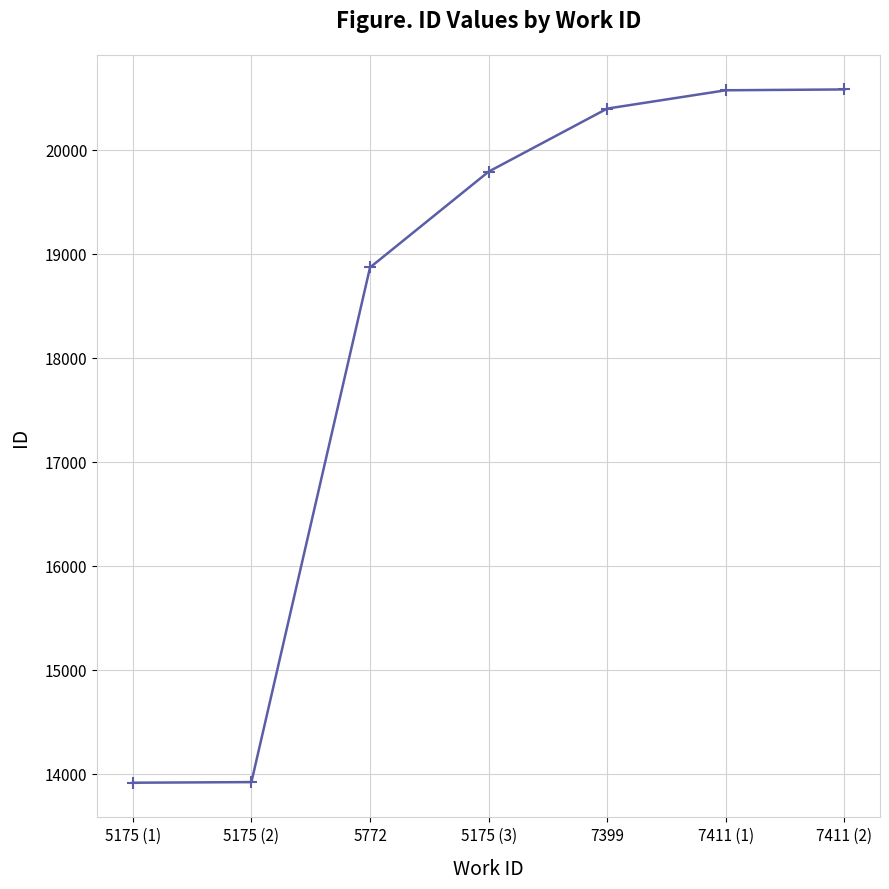

What is the average value?

18290